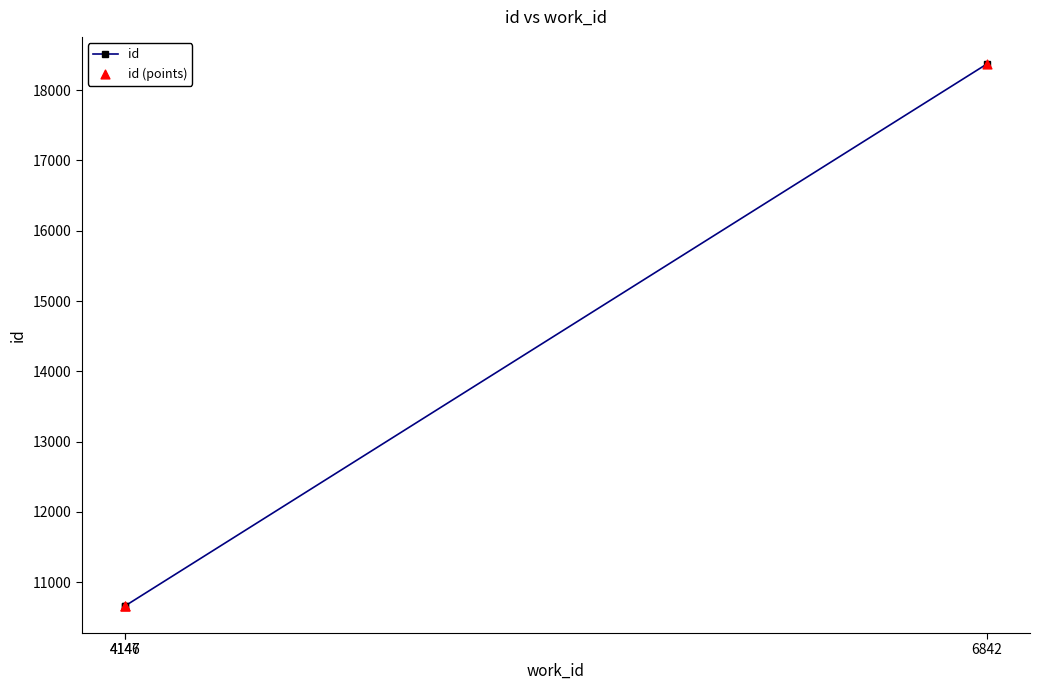

What is the sum of all values?

39697